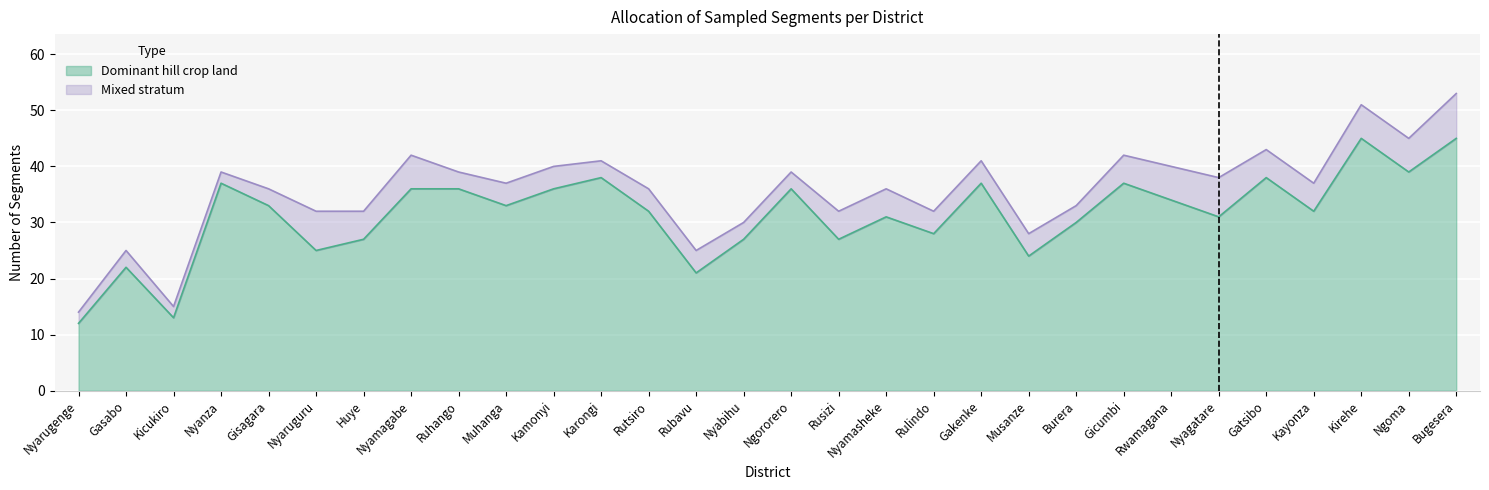

What is the difference between the maximum and minimum values?

33